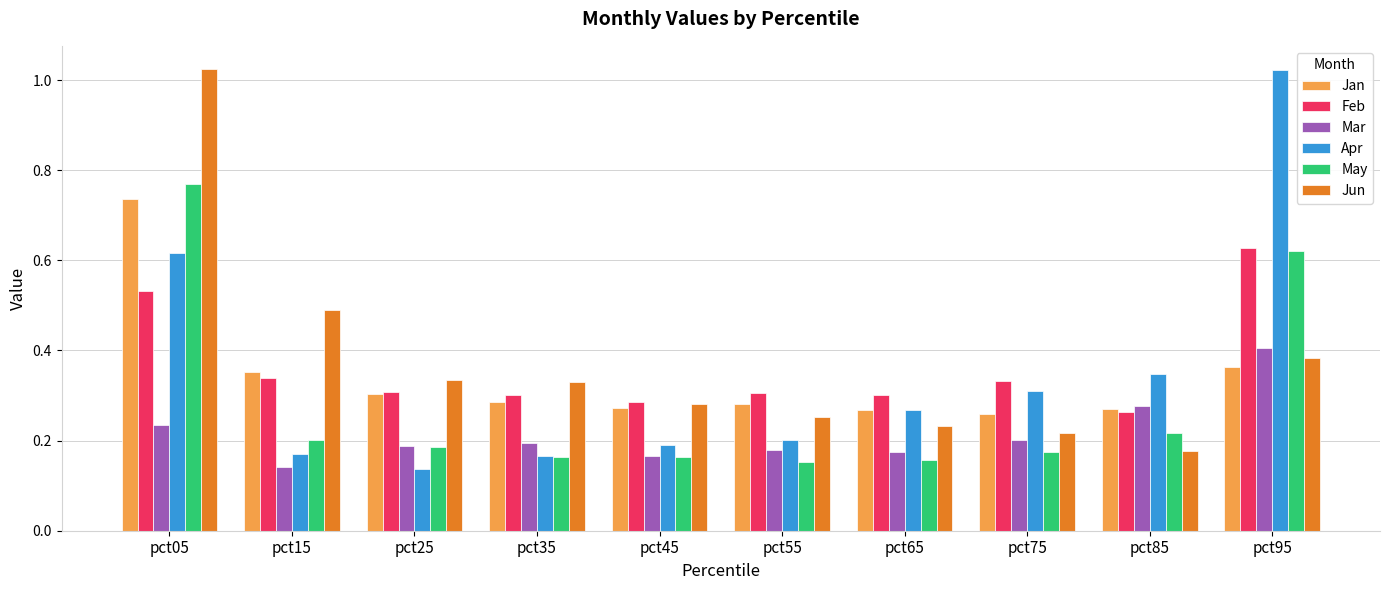

Rank the series at pct15 from highest to lowest value.

Jun, Jan, Feb, May, Apr, Mar